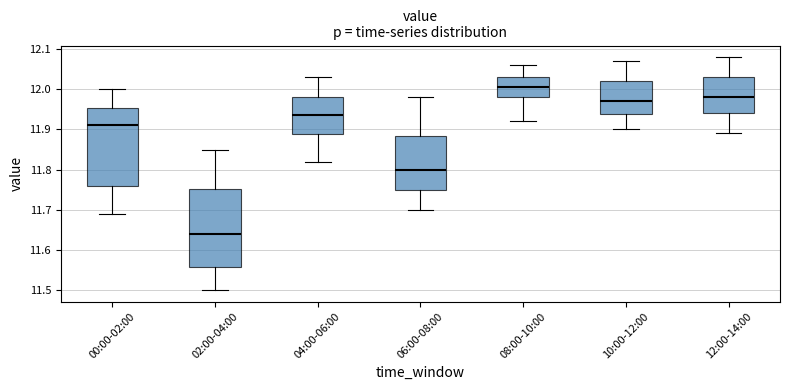

Where does the lower whisker of the box for 08:00-10:00 end on the y-axis? The values are not printed on the chart, so give them approximately, as read against the axis.

11.92